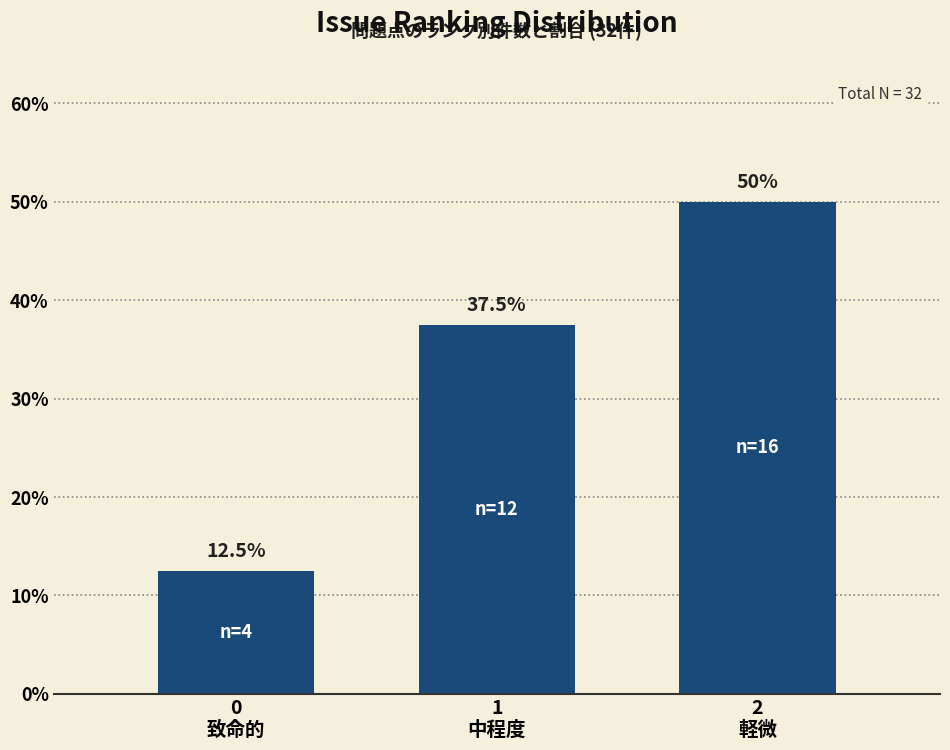

Reading right to left, extract all data points from this chart.

50.0	37.5	12.5